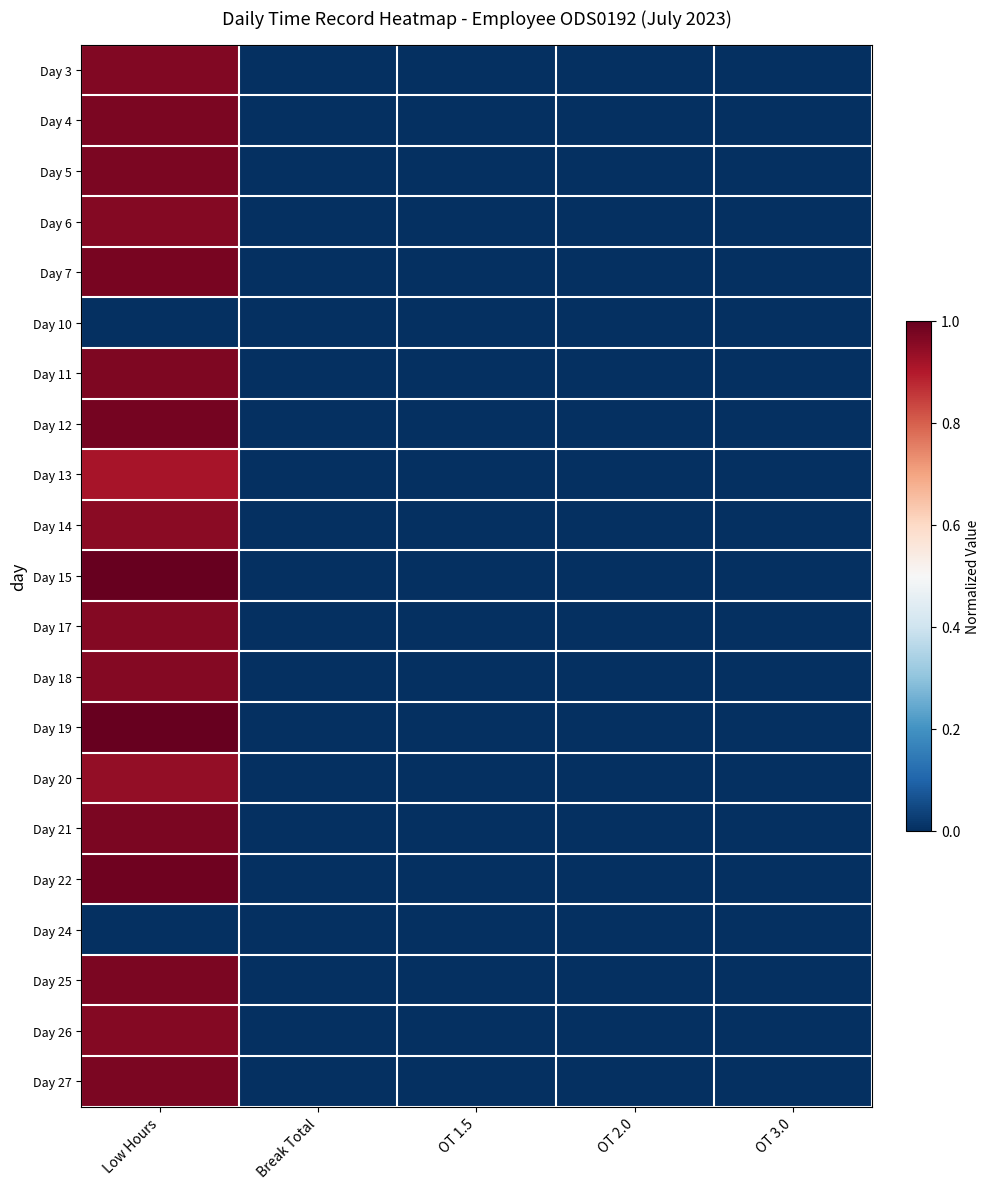

What is the maximum value shown in the chart?

1.0